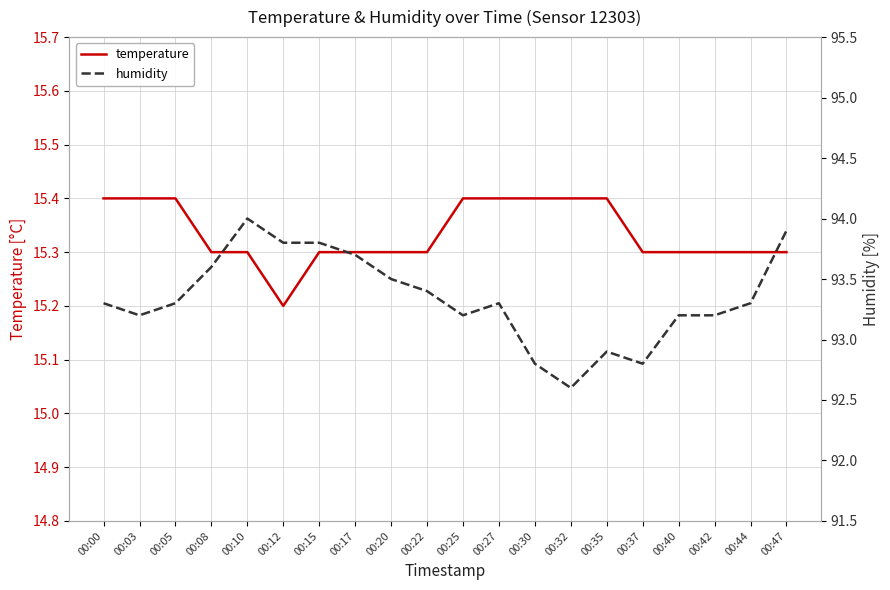

What is the sum of all humidity values?

1866.8